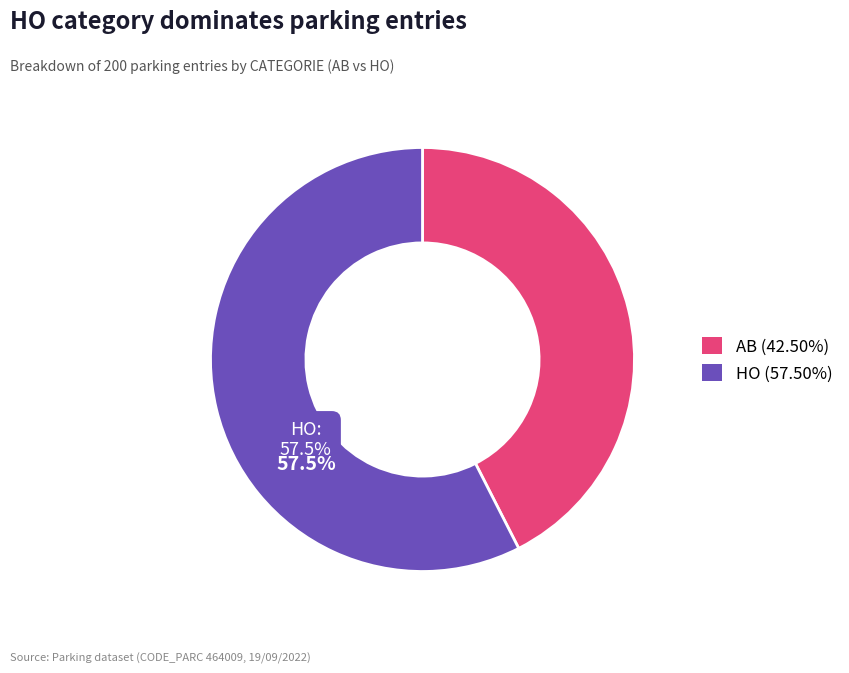

Is there any slice that represents more than half of the pie?

Yes